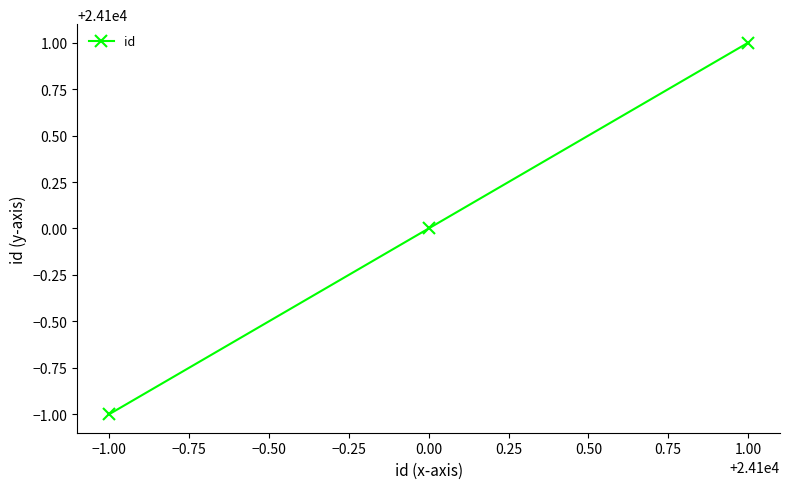

What is the minimum value shown in the chart?

24099